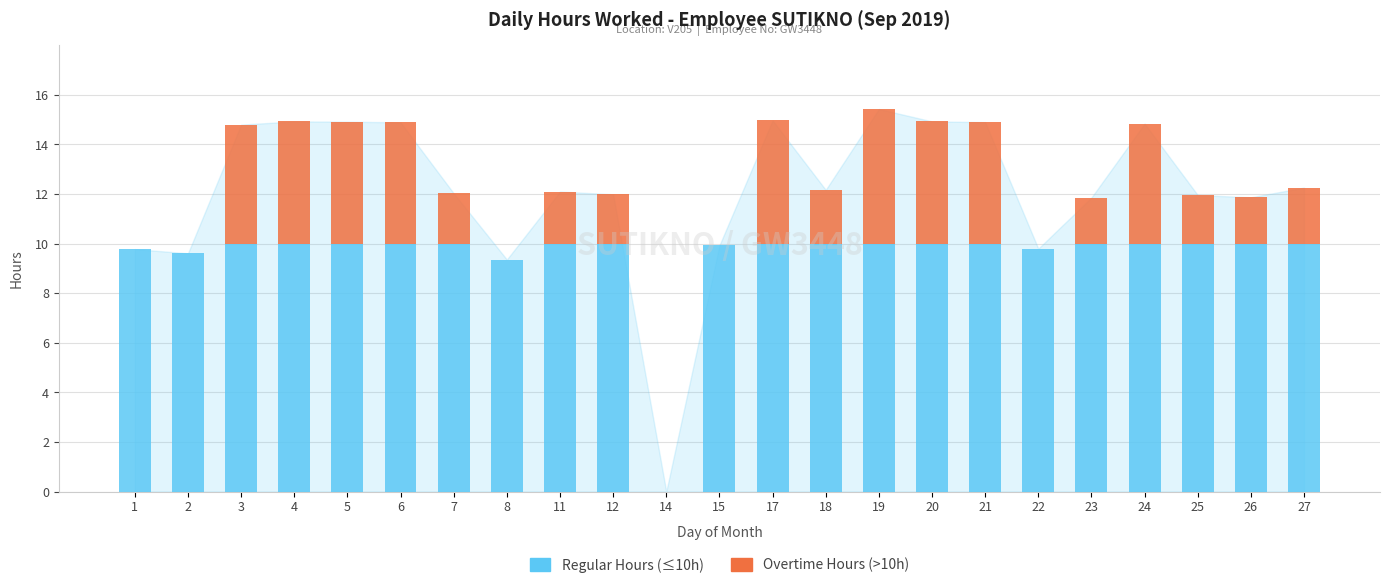

What is the total value across all series at 21?

14.9